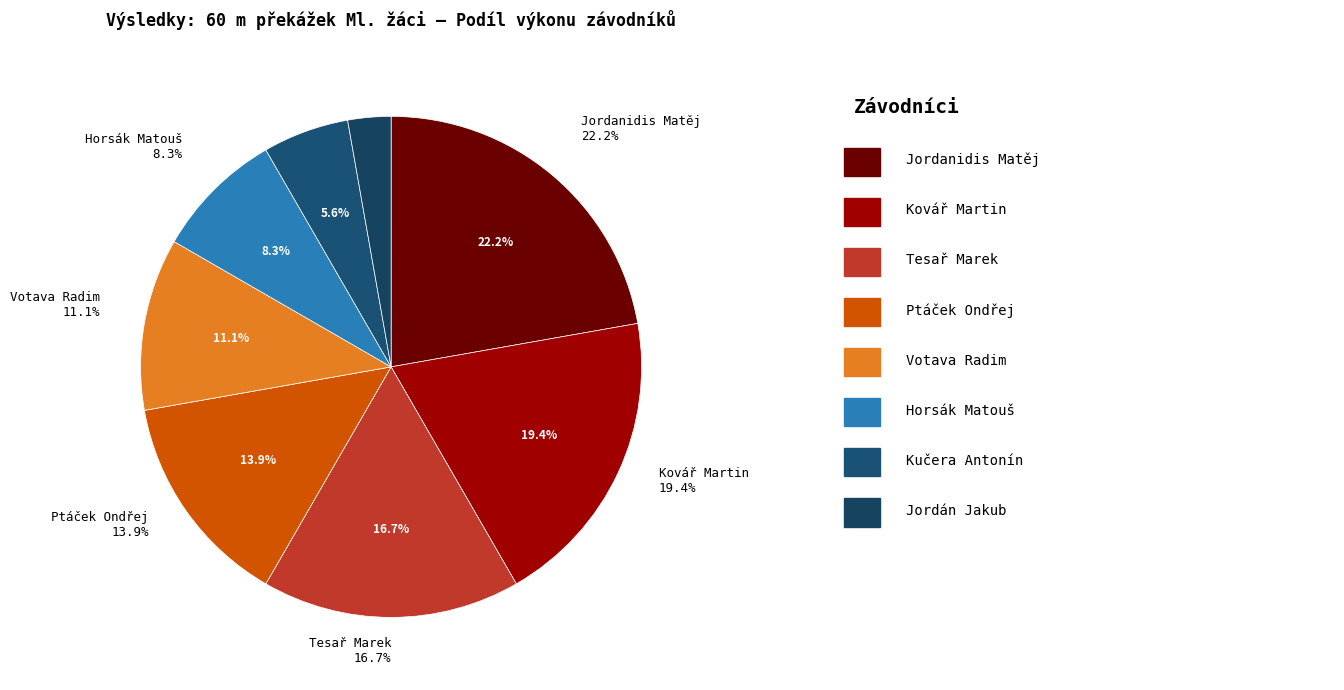

How many slices are in this pie chart?

8